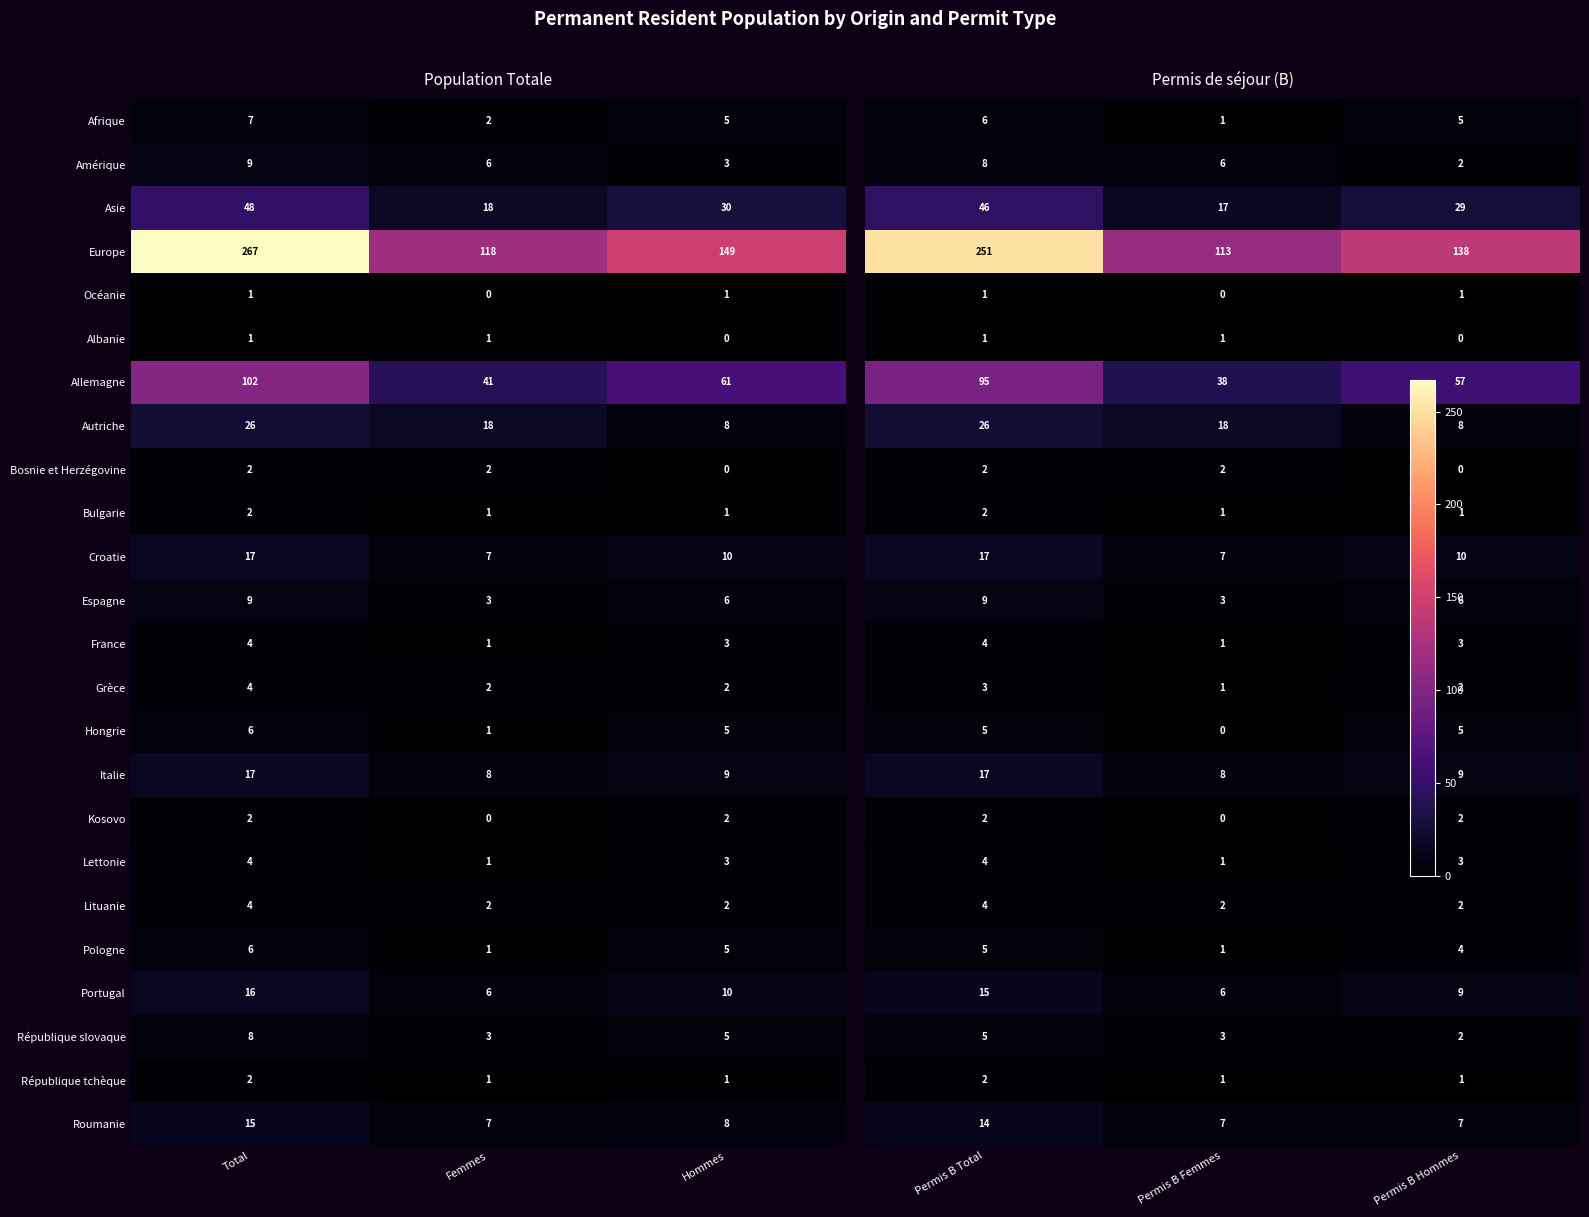

How many Italie values are between 8 and 17?

3